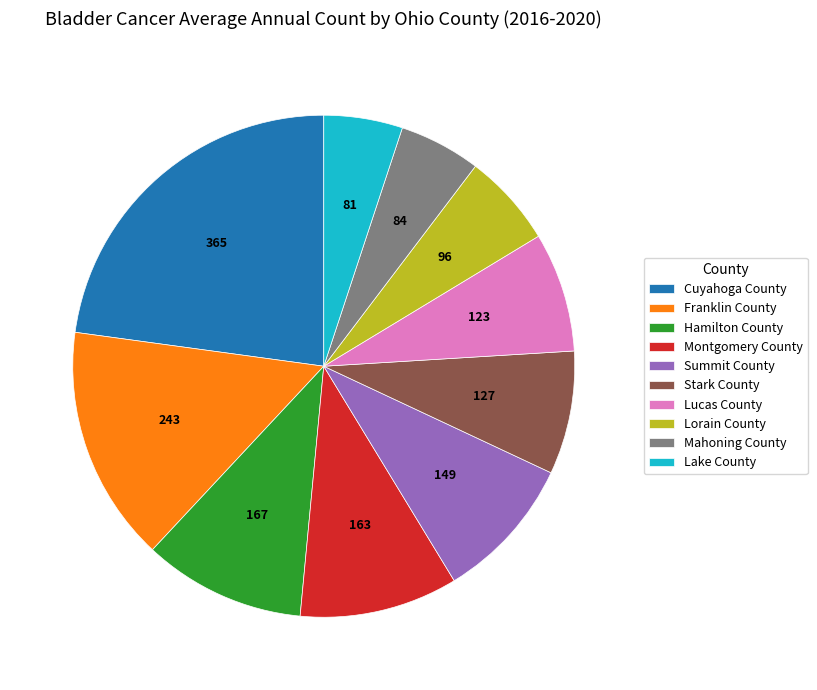

Which slice is the largest?

Cuyahoga County